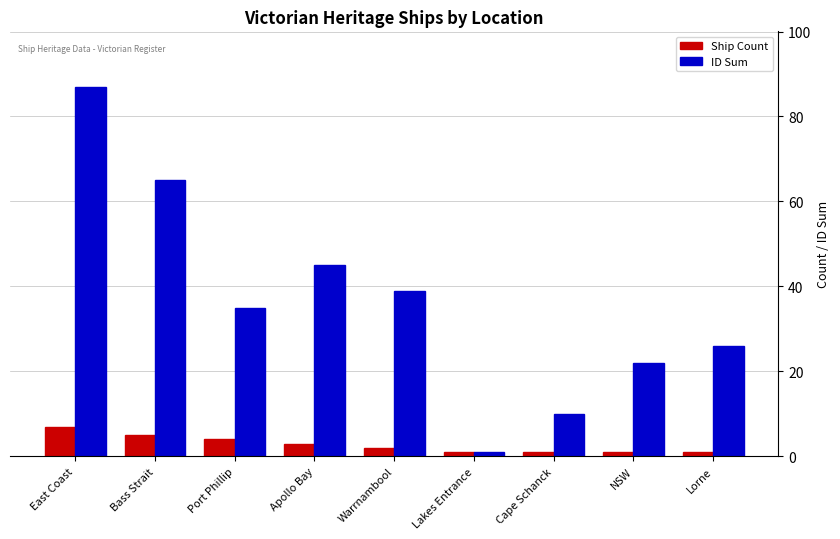

What position from the left is East Coast?

1